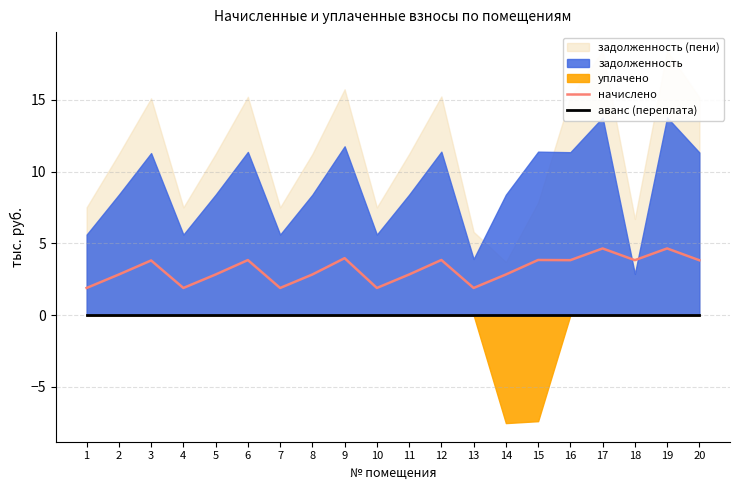

The value of начислено at 18 is 6.4. True or false?

False